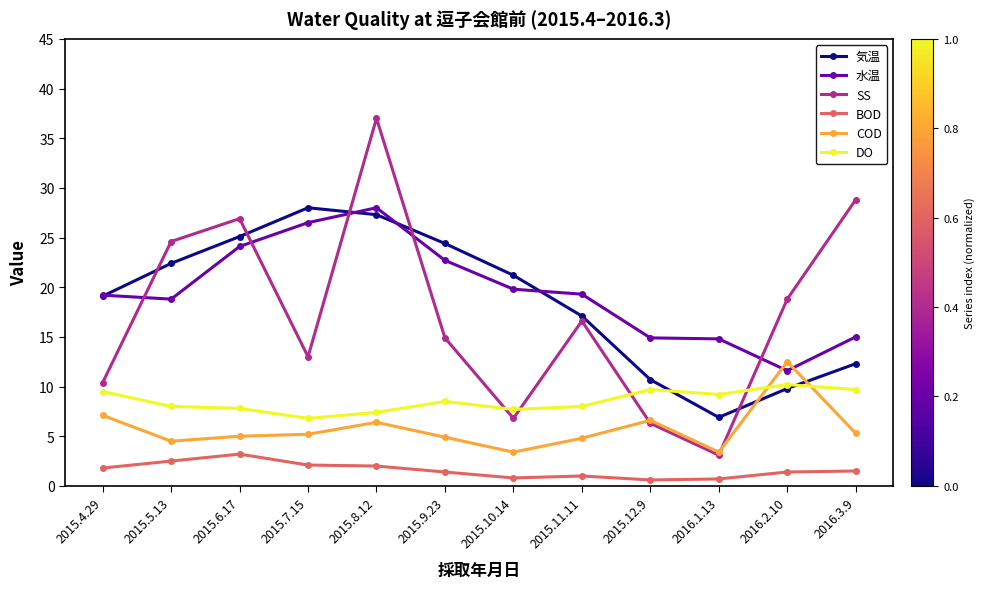

True or false: 水温 and DO cross at least once.

False